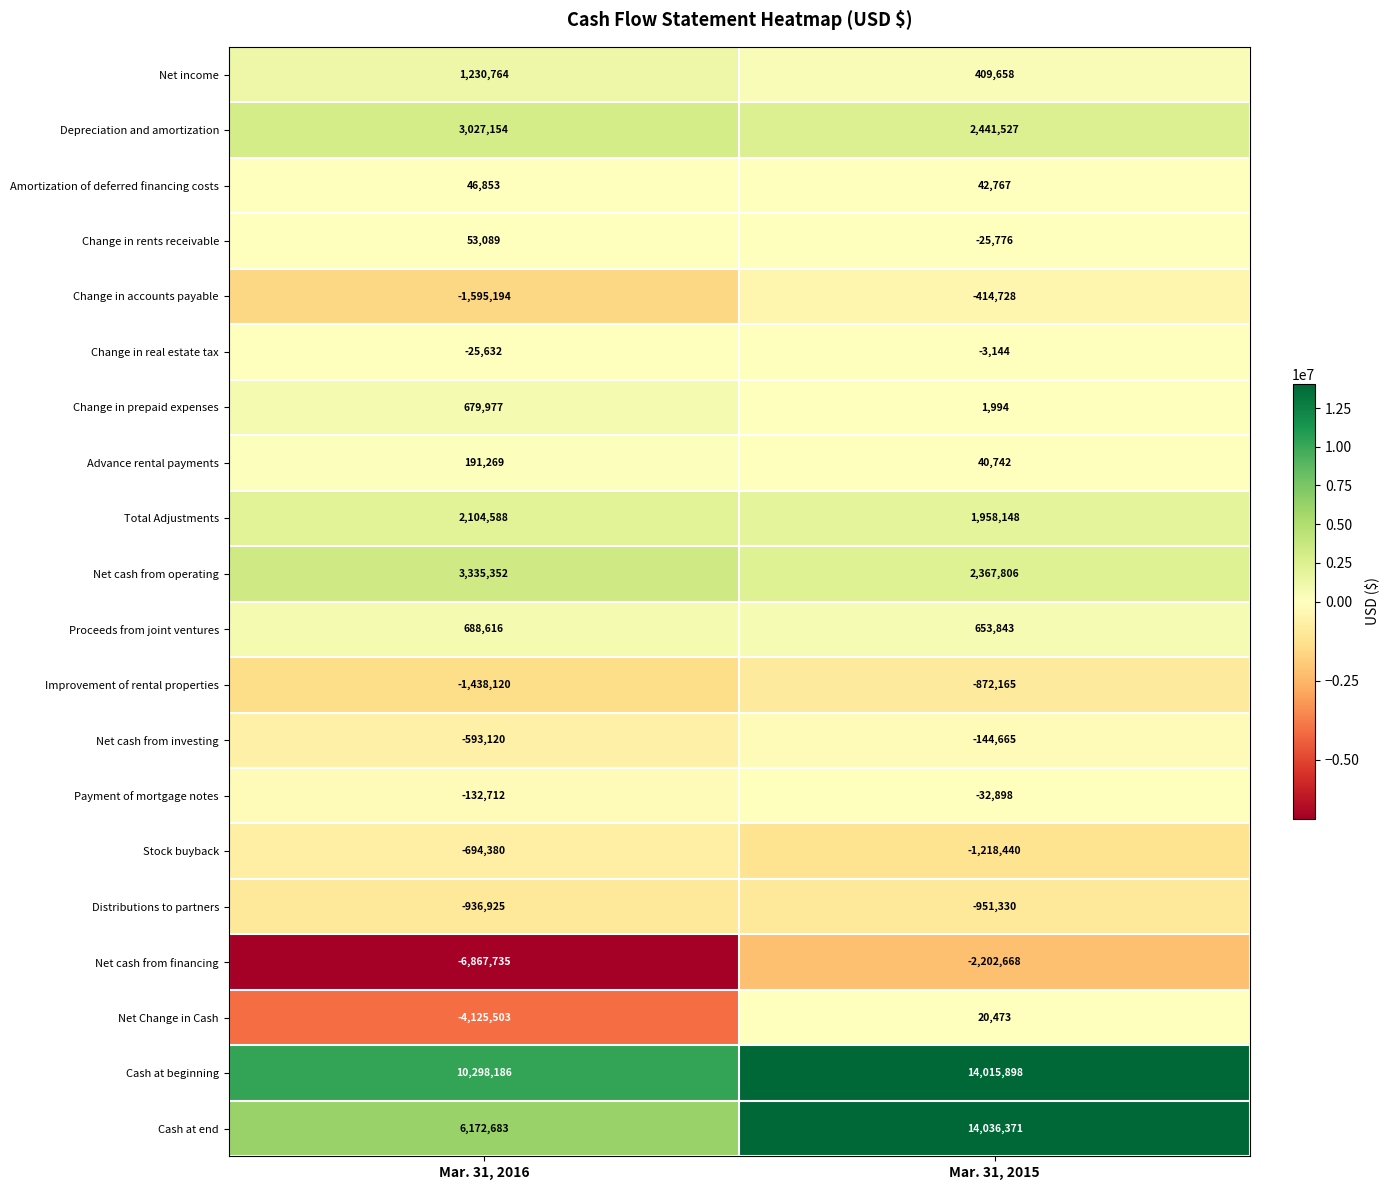

Rank the series by their maximum value, from highest to lowest.

Cash at end, Cash at beginning, Net cash from operating, Depreciation and amortization, Total Adjustments, Net income, Proceeds from joint ventures, Change in prepaid expenses, Advance rental payments, Change in rents receivable, Amortization of deferred financing costs, Net Change in Cash, Change in real estate tax, Payment of mortgage notes, Net cash from investing, Change in accounts payable, Stock buyback, Improvement of rental properties, Distributions to partners, Net cash from financing